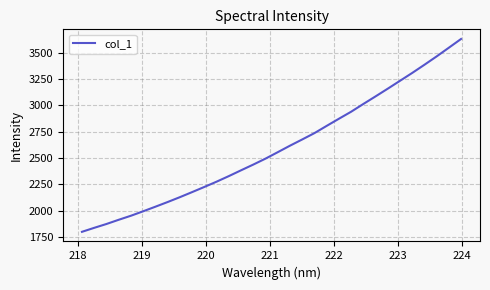

What is the smallest value displayed?

1798.1